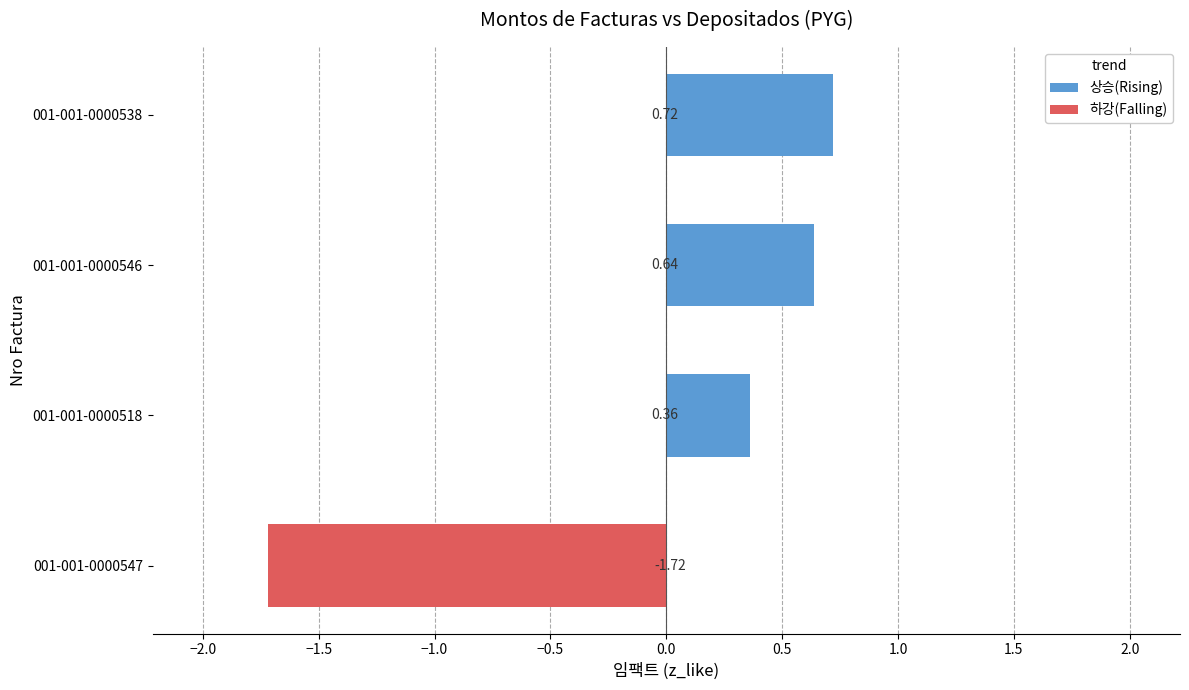

What is the difference between the 상승(Rising) values at 001-001-0000546 and 001-001-0000518?

0.3